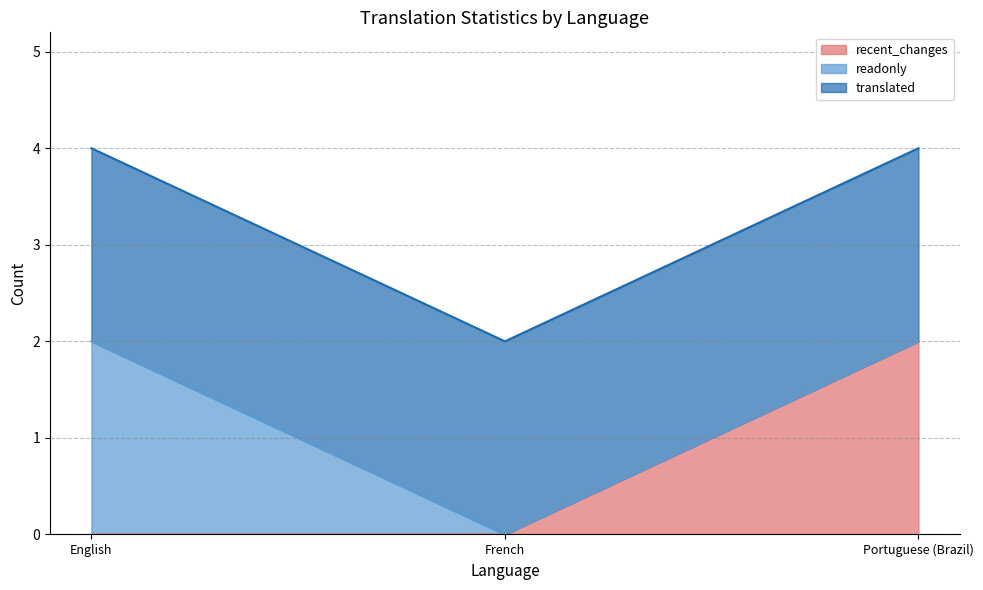

What is the total value across all series at Portuguese (Brazil)?

4